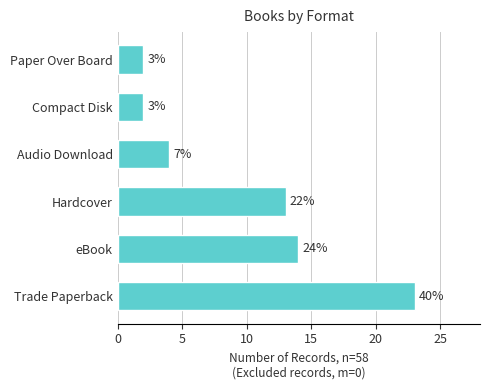

How many bars are there in total?

6